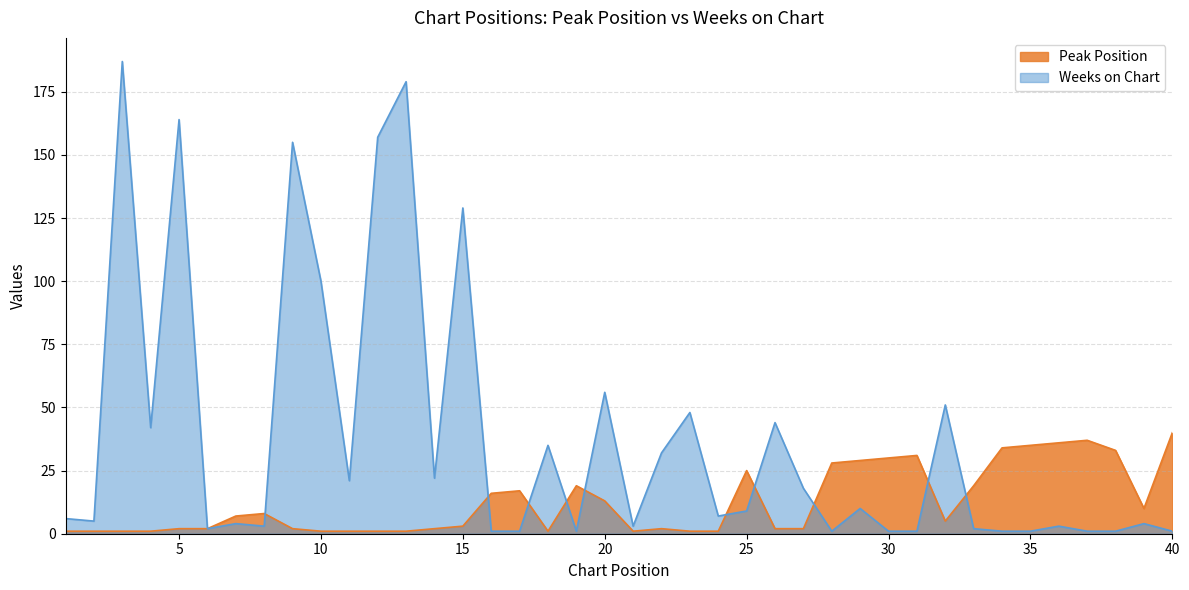

True or false: Peak Position has a value of 24 at 16.

False